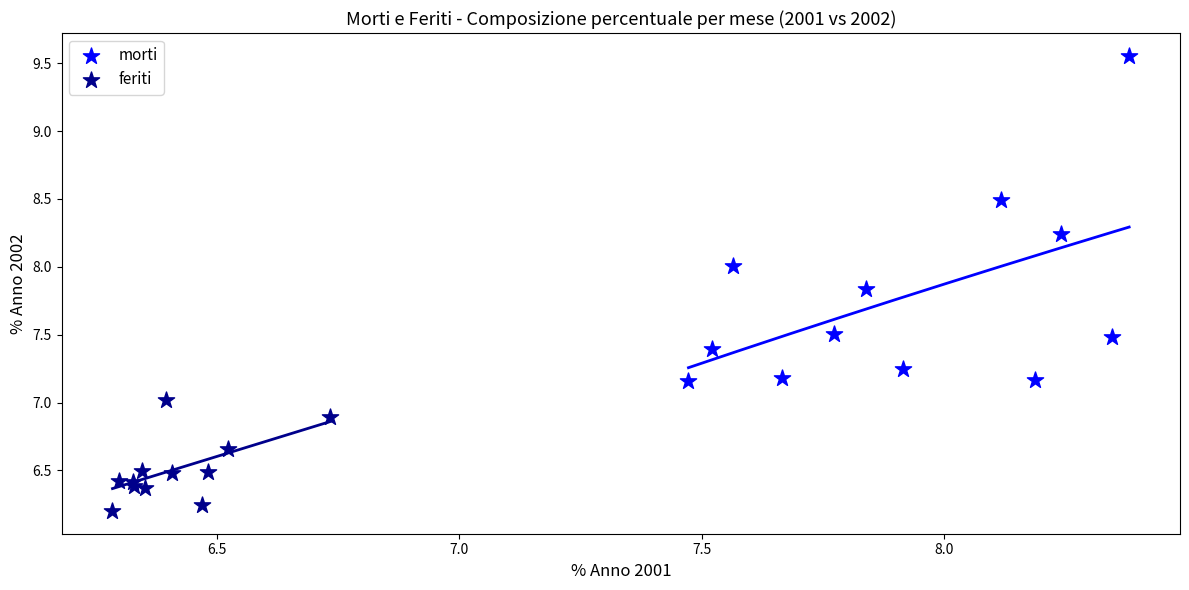

Which series has the largest Y range (max minus min)?

morti